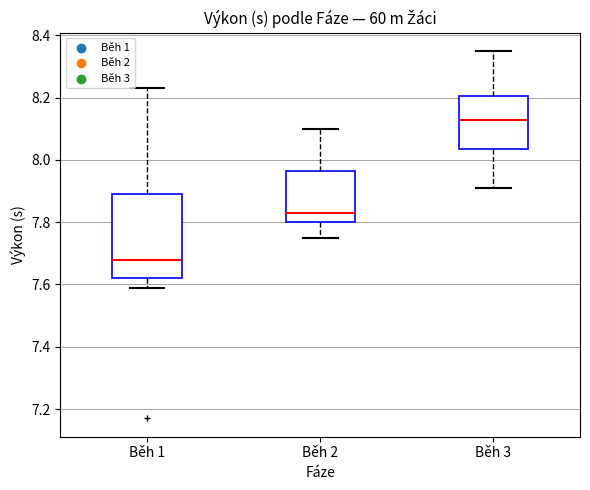

Comparing the boxes themselves (not the whiskers), which one is the tallest?

Běh 1